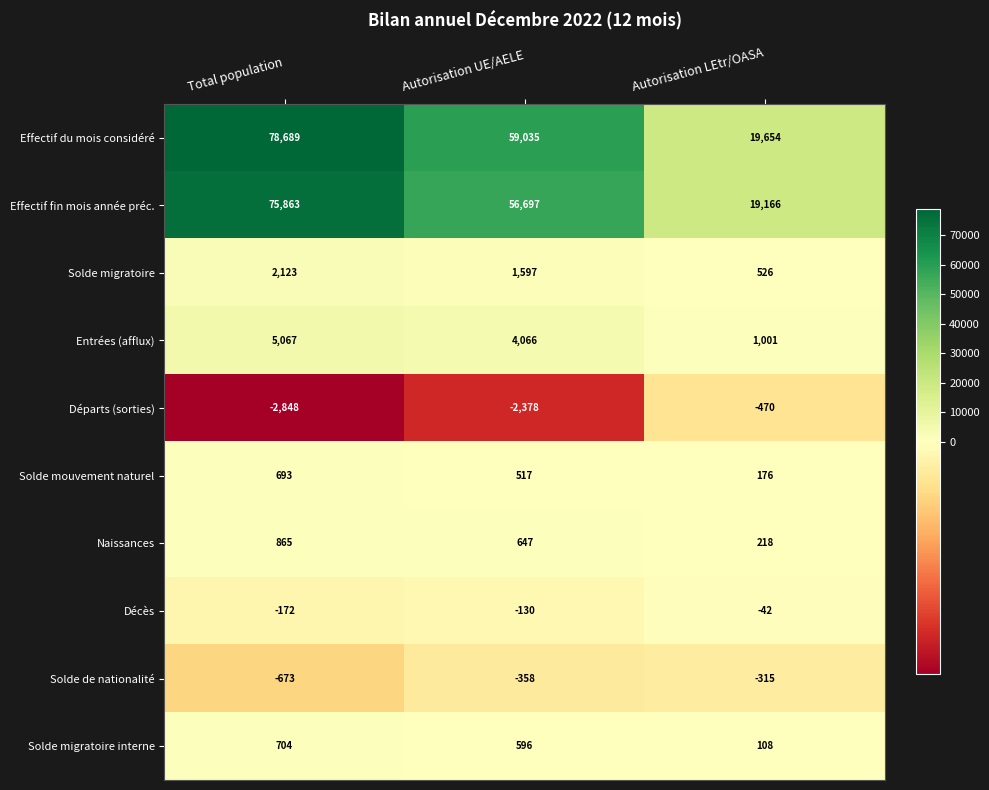

True or false: Solde de nationalité has a value of -293 at Total population.

False